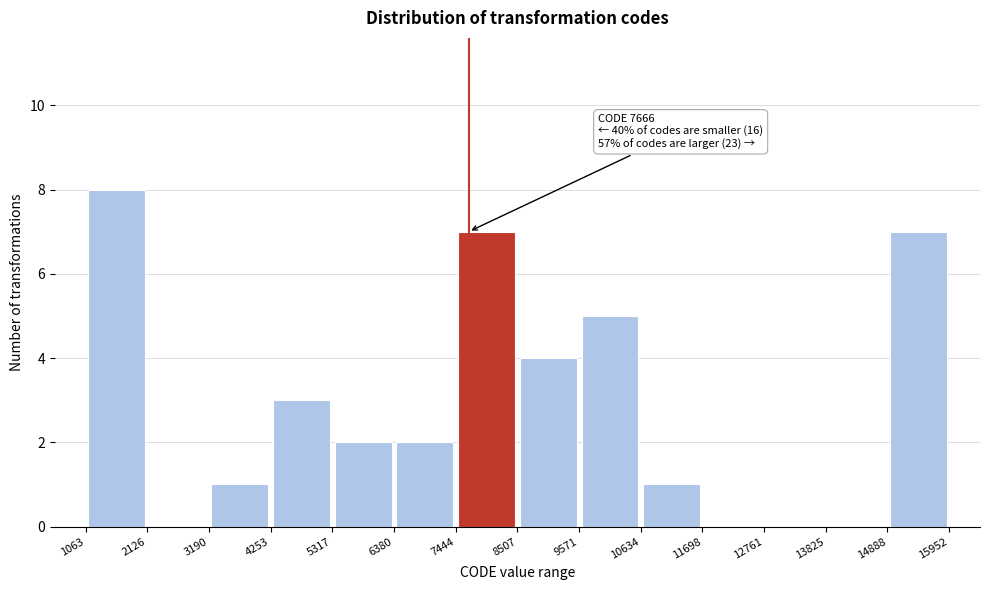

Over which range of the x-axis is the bar tallest?

1063 to 2126